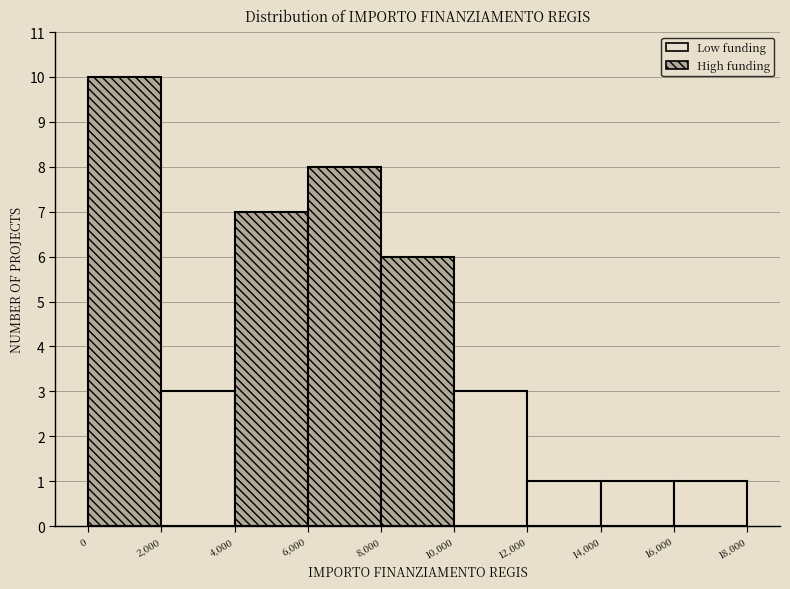

What is the height of the bar covering 8,000 to 10,000 on the x-axis? The values are not printed on the chart, so give them approximately, as read against the axis.

6